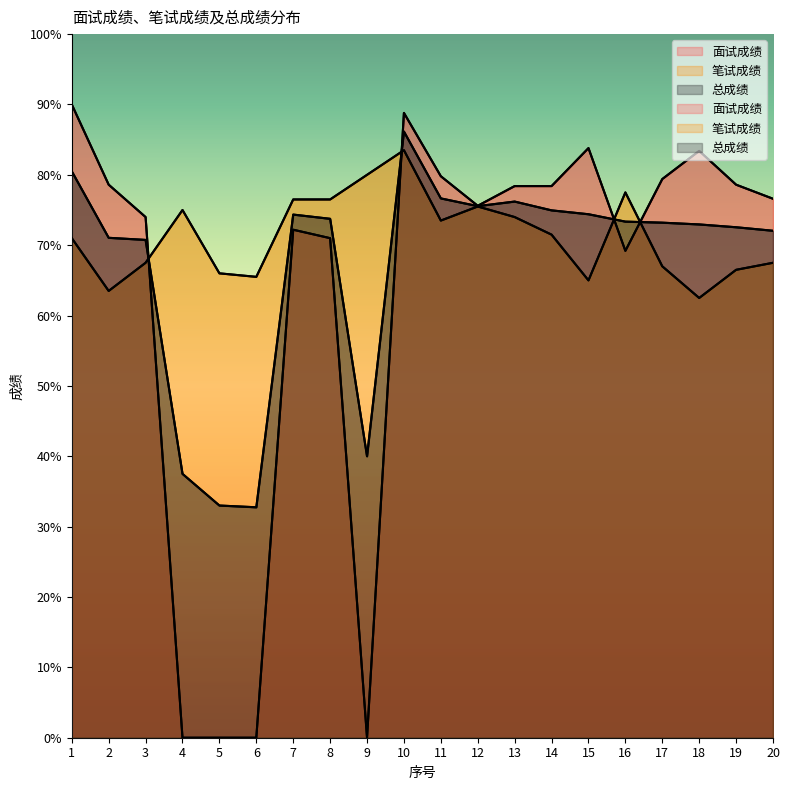

What is the highest value of the 笔试成绩 series?

83.5